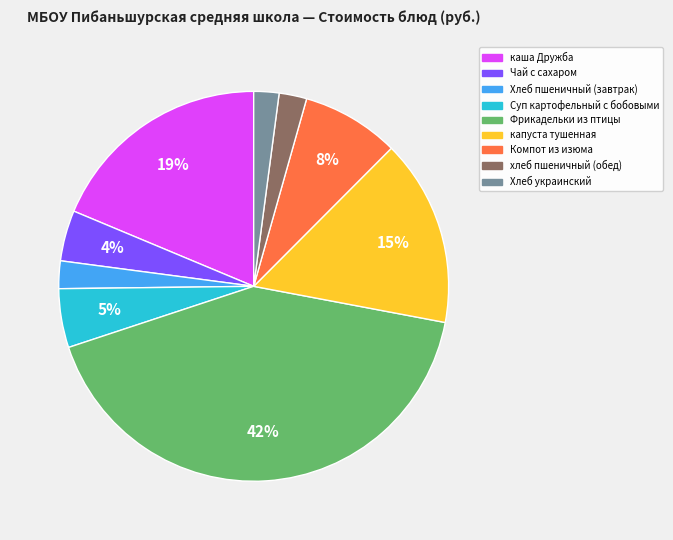

Which category has the biggest portion of the pie?

Фрикадельки из птицы